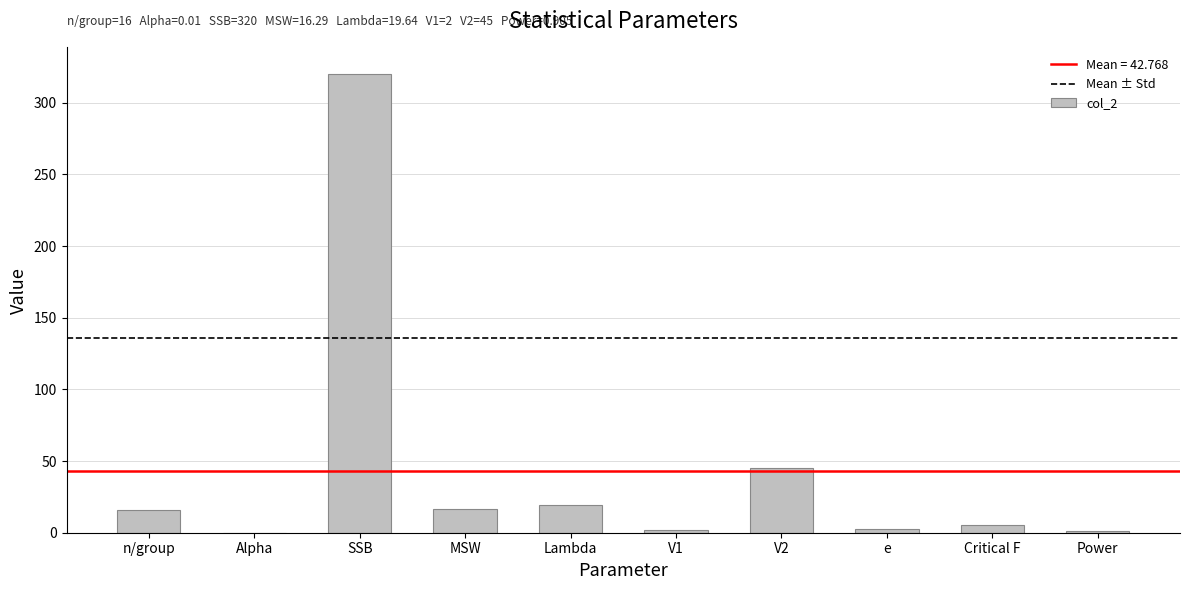

What is the change in value from Critical F to Power?

-4.2